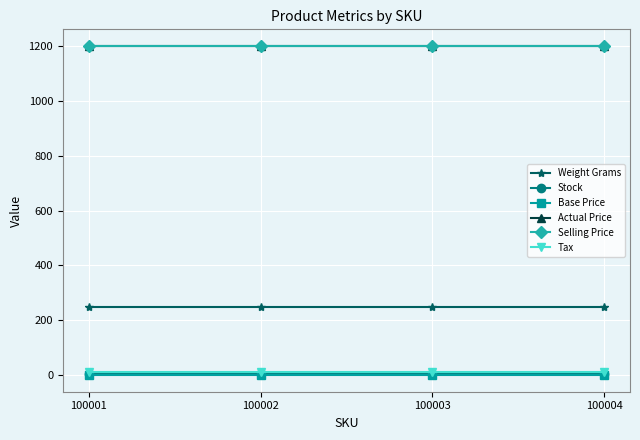

True or false: Tax and Base Price intersect in this chart.

False